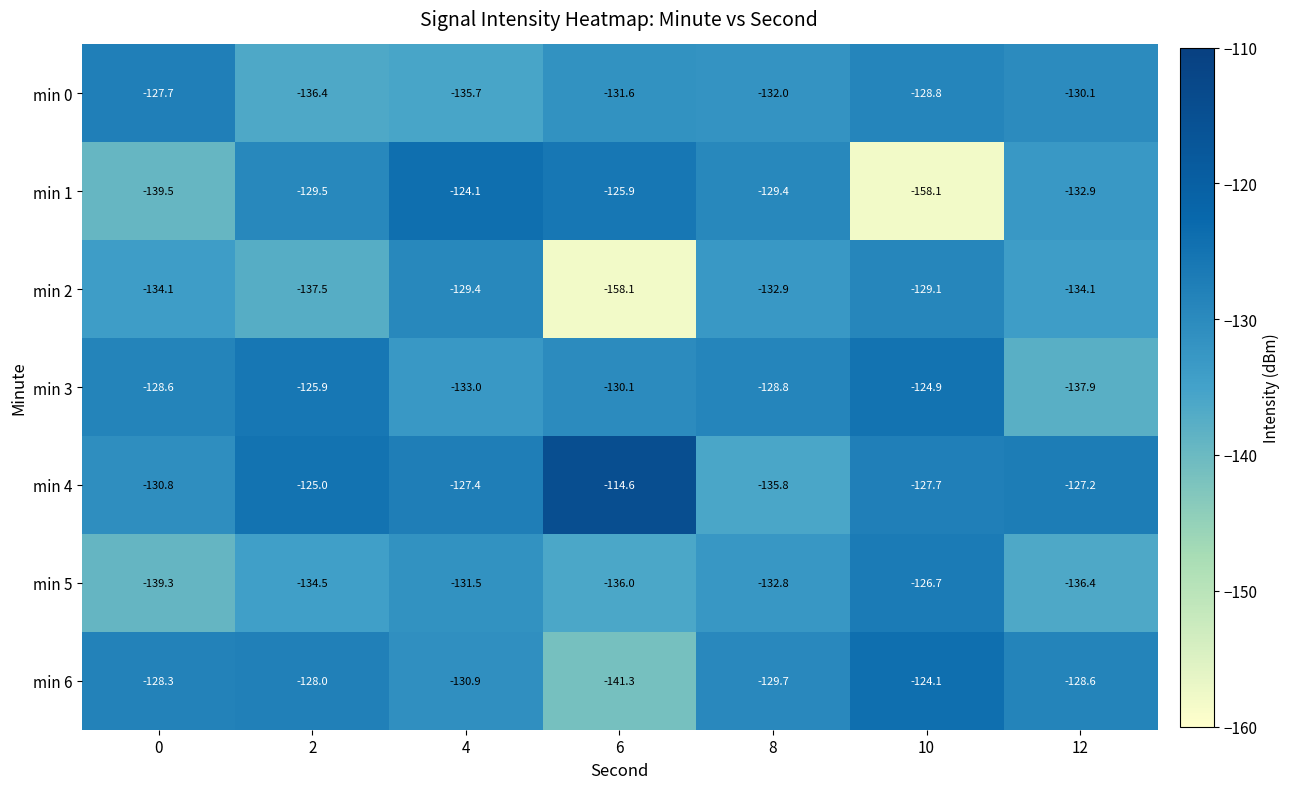

What is the difference between the highest and lowest values at 0?

11.8